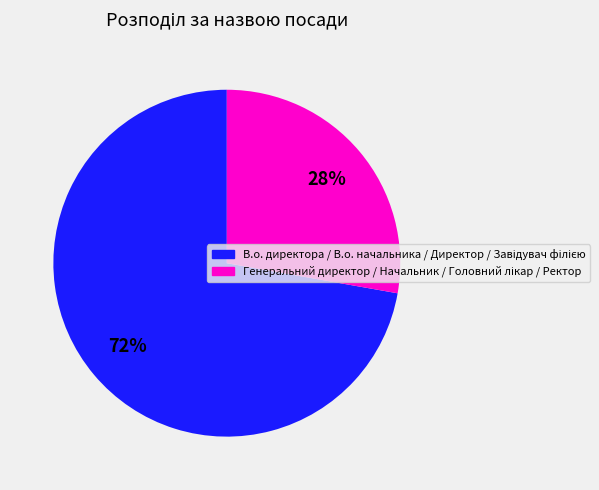

To the nearest percent, what is the difference between the largest and smallest slice percentages?

44%